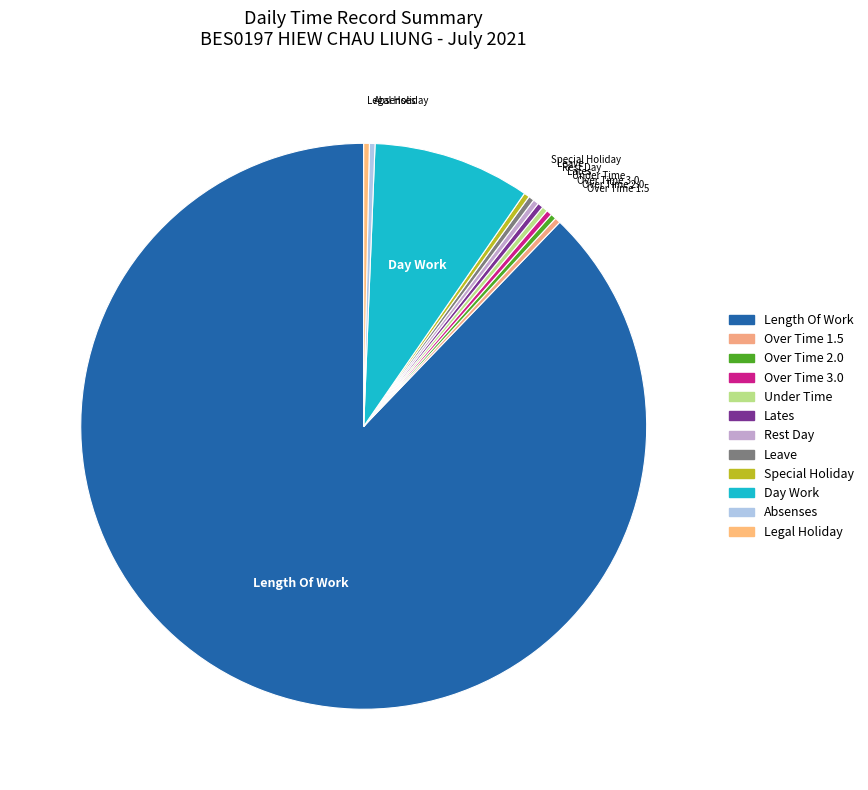

Is the sum of Over Time 2.0 and Length Of Work greater than half?

Yes